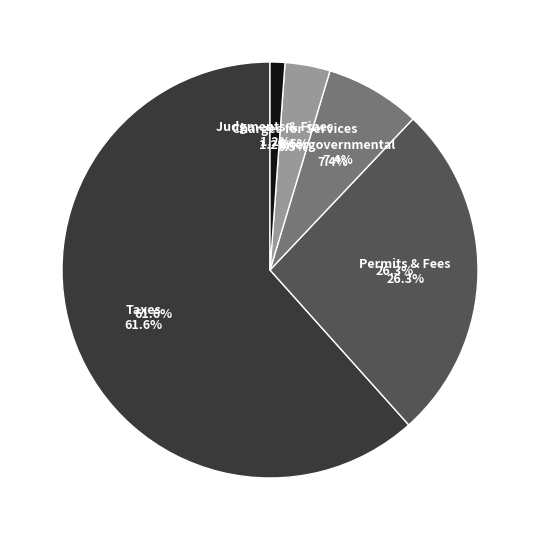

Is Taxes the majority of the pie?

Yes